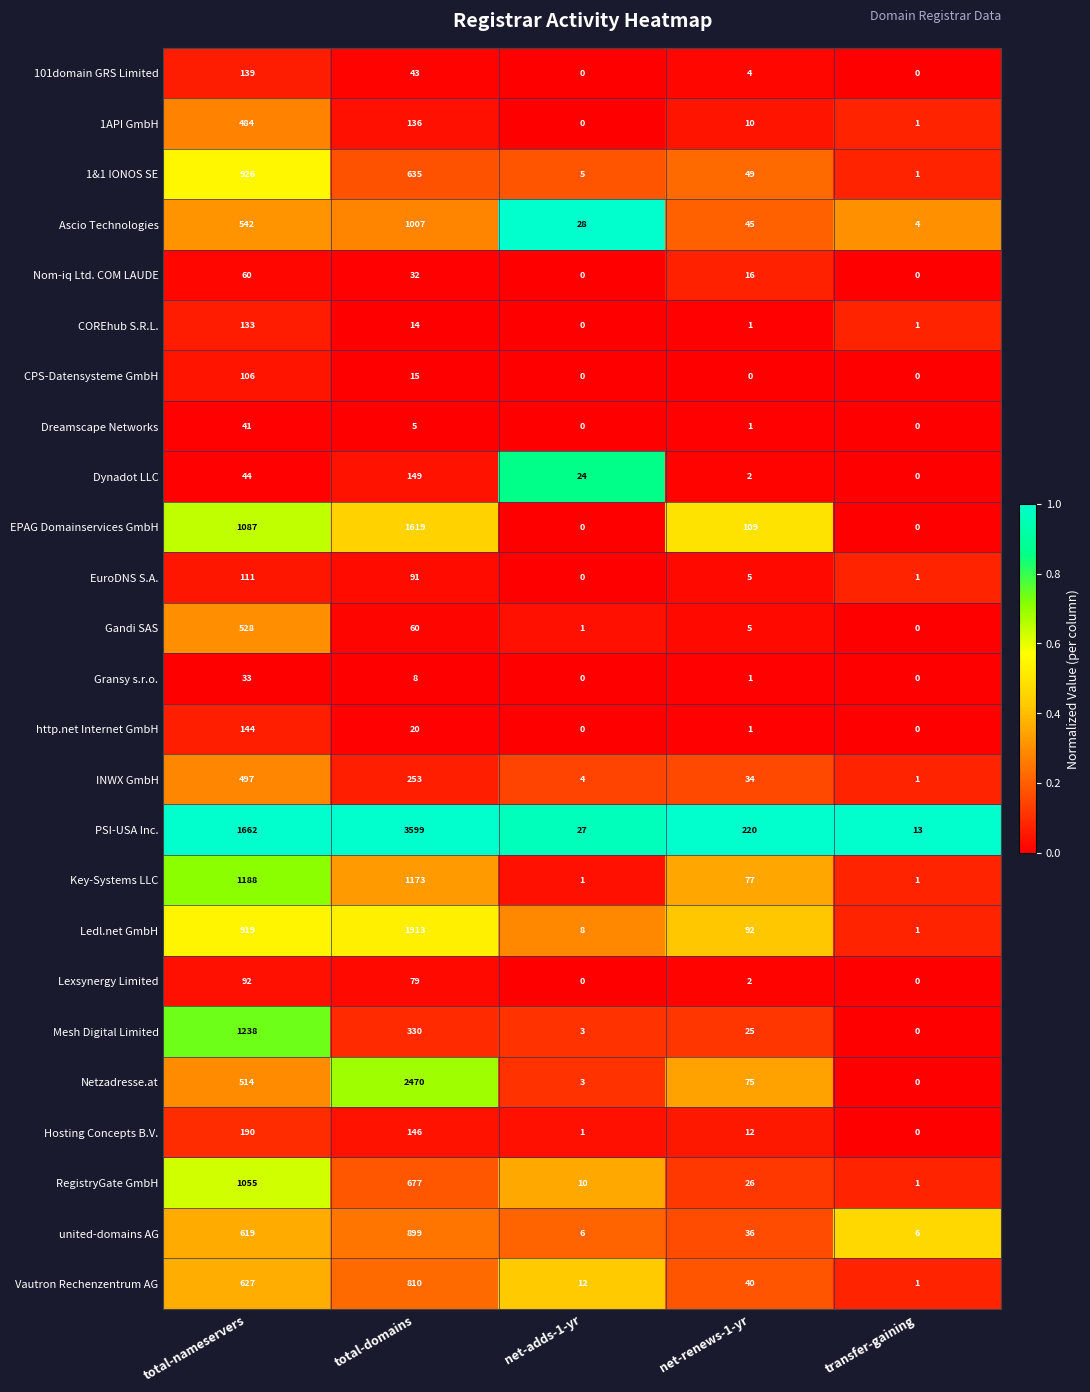

What is the greatest value displayed?

3599